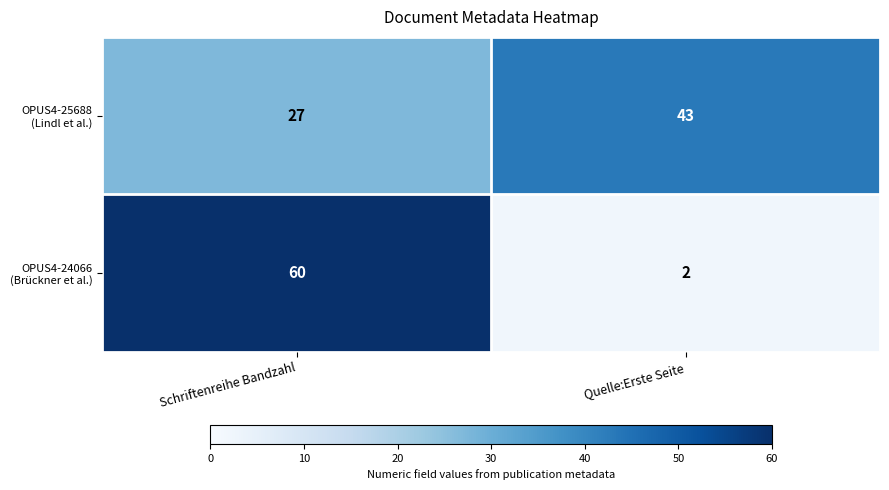

At how many categories does at least one series exceed 38?

2